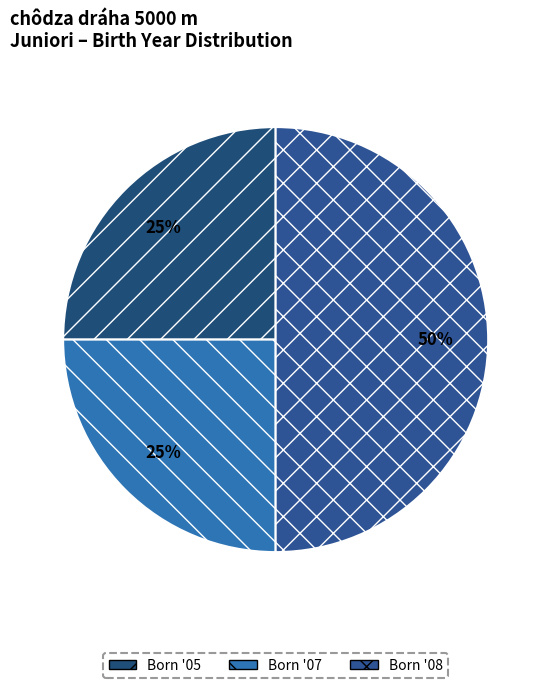

Count the number of slices in the pie.

3